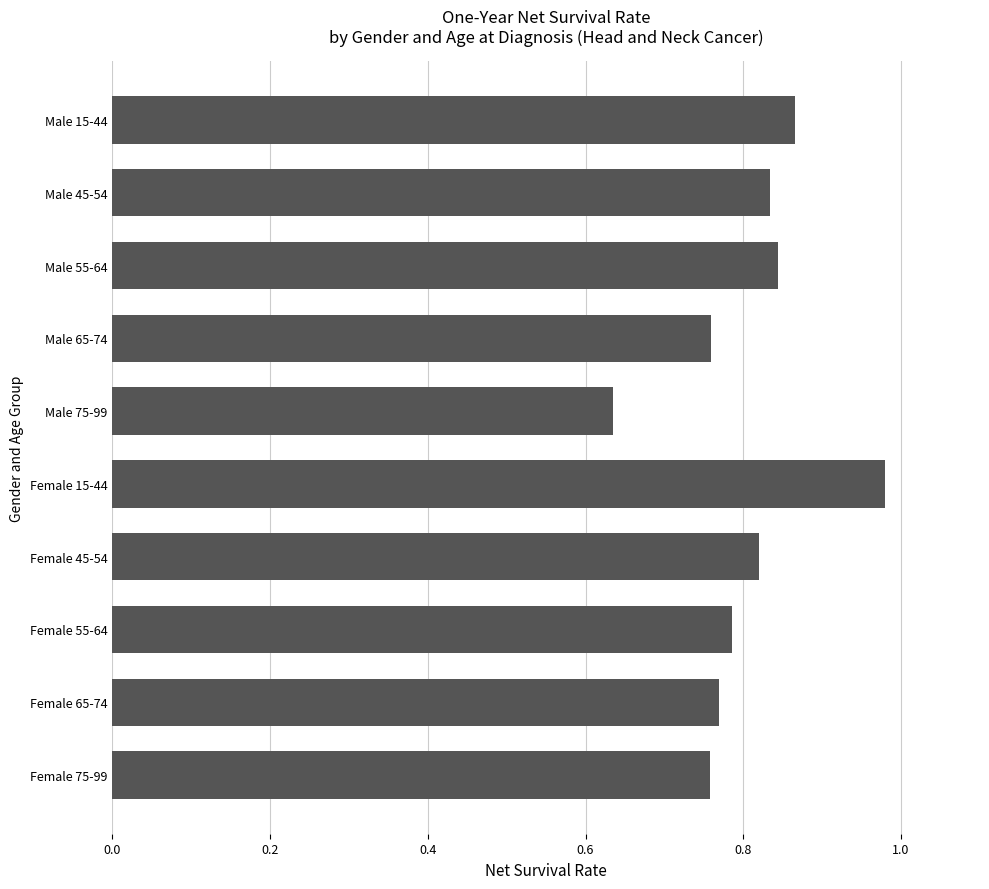

Which has a higher value, Male 75-99 or Female 45-54?

Female 45-54